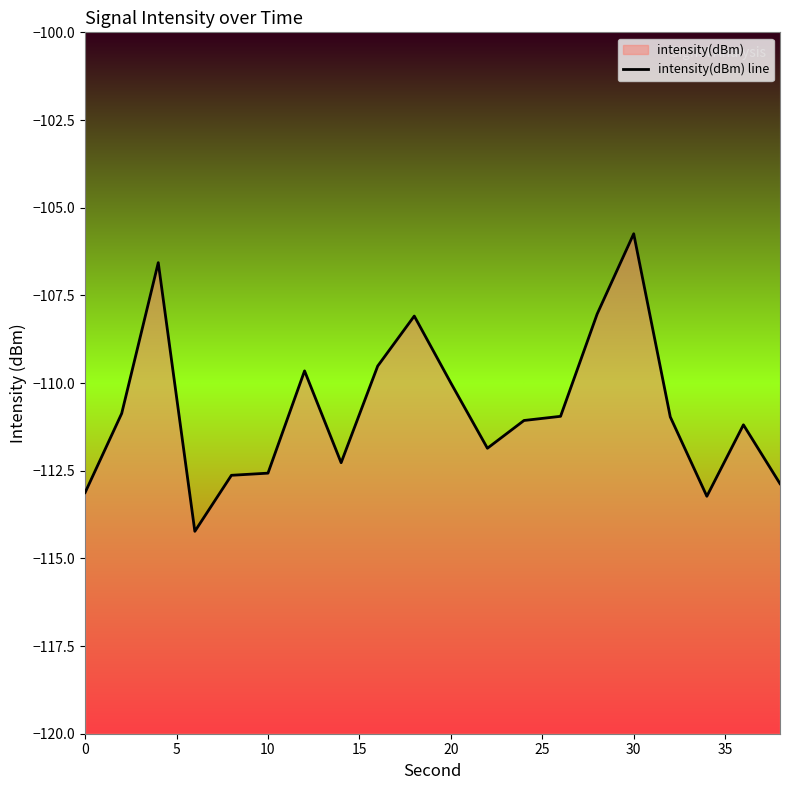

Reading left to right, transcribe all the data shown in this chart.

-113.1	-110.9	-106.6	-114.2	-112.6	-112.6	-109.7	-112.3	-109.5	-108.1	-110.0	-111.9	-111.1	-110.9	-108.0	-105.7	-111.0	-113.2	-111.2	-112.9